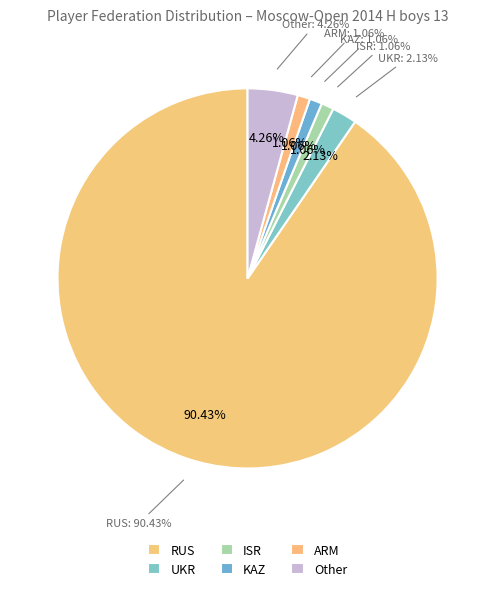

True or false: ARM accounts for 1% of the total.

True